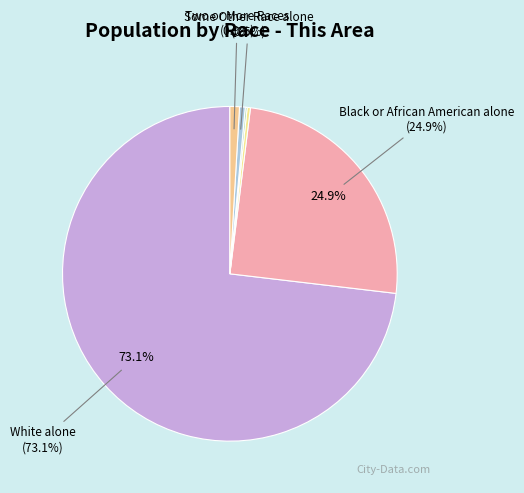

How many slices are in this pie chart?

6